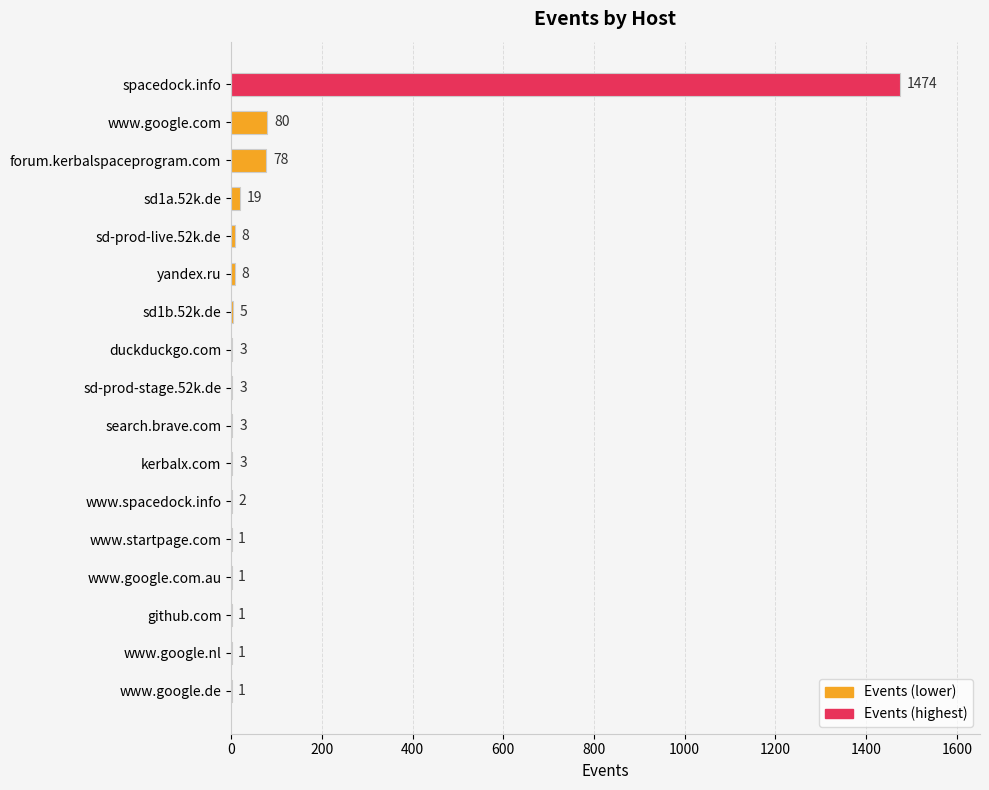

Where is the data nearest to the value 737?

www.google.com